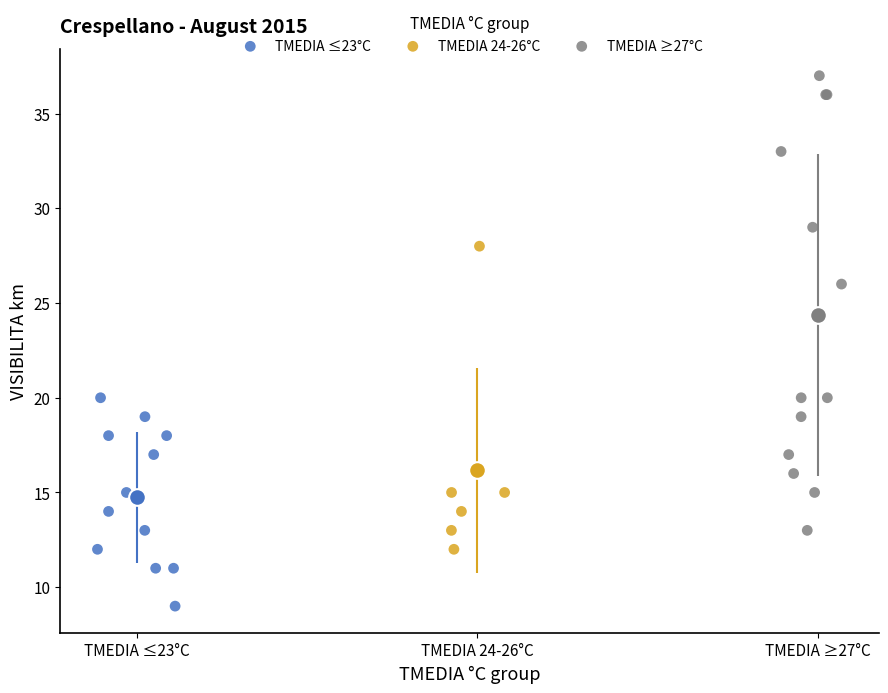

Which series has the widest spread of Y values?

TMEDIA ≥27°C